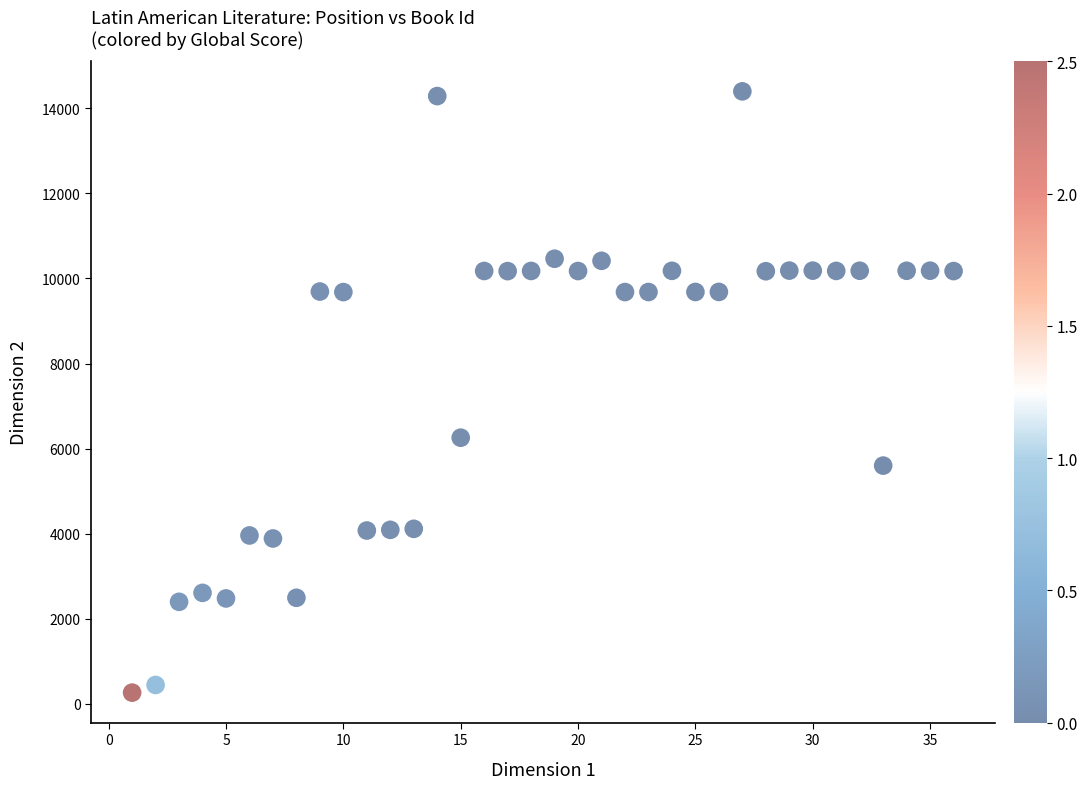

What Y value in the scatter plot is closest to 7332?

6258